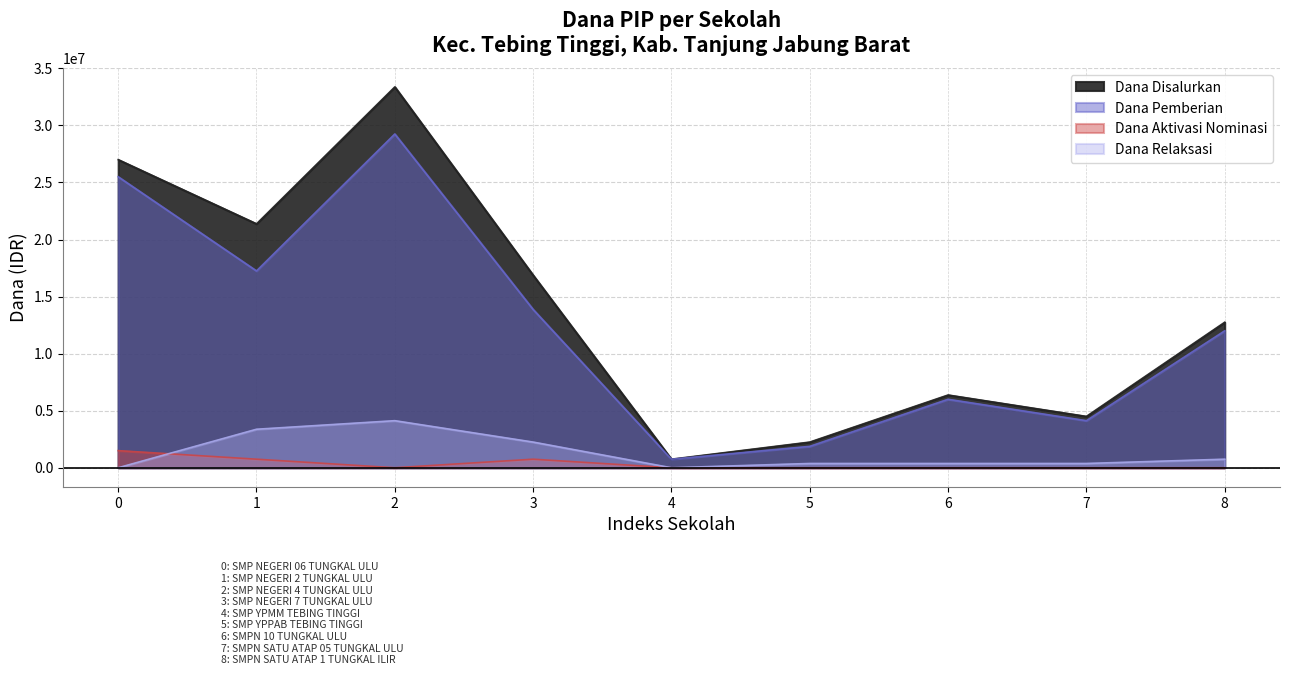

How many data points in Dana Relaksasi are above 375000?

4